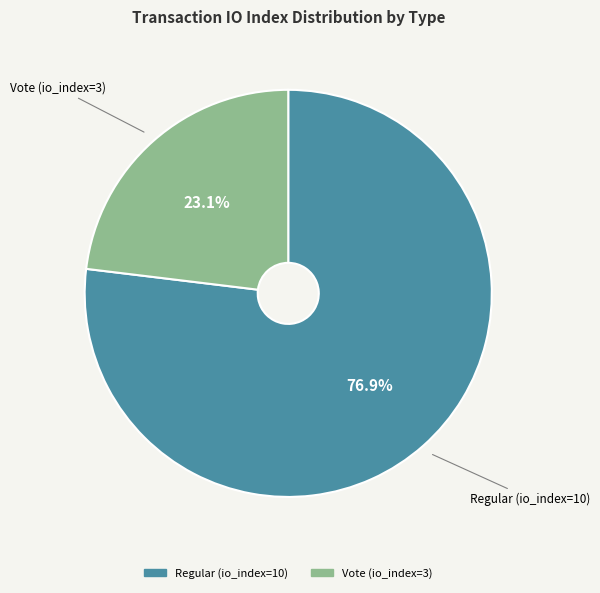

How many segments does this pie chart have?

2